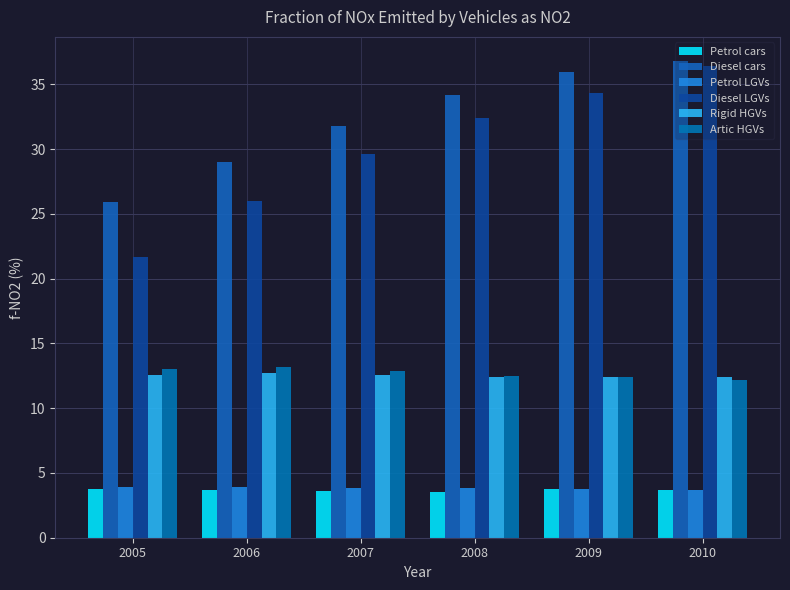

What is the maximum value shown in the chart?

36.8